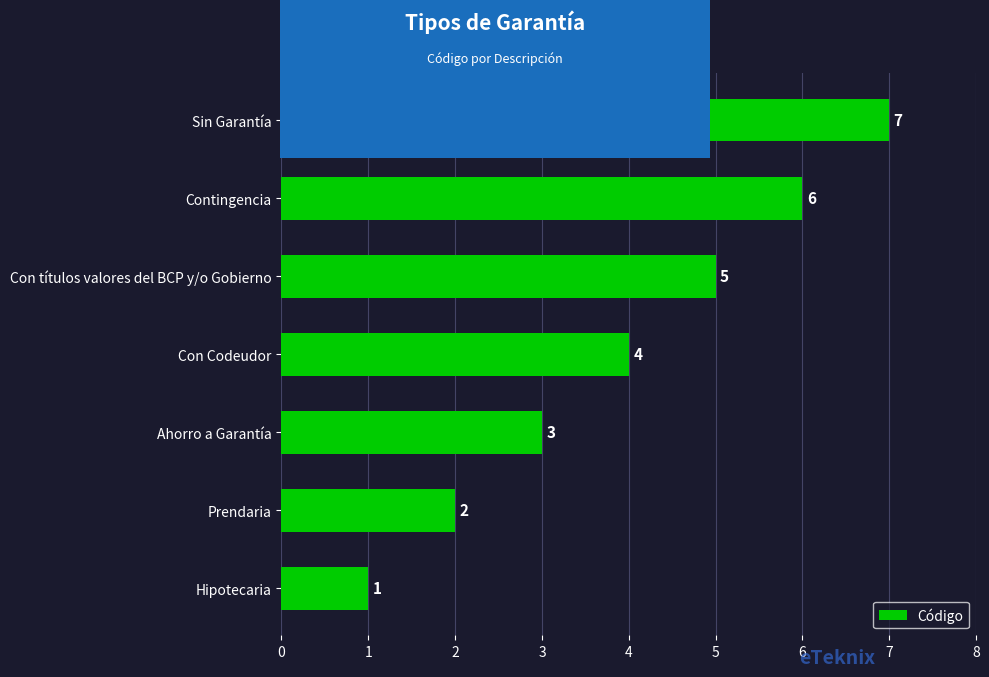

What is the sum of all values?

28